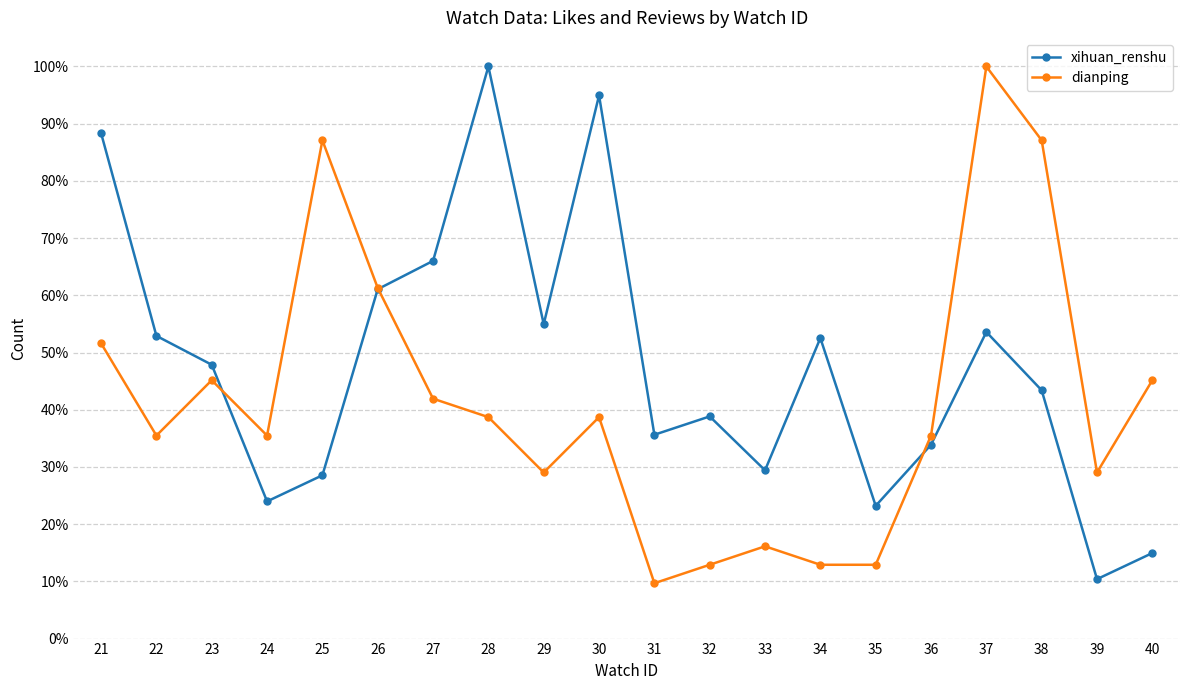

Is the value of dianping at 34 greater than the value of xihuan_renshu at 27?

No